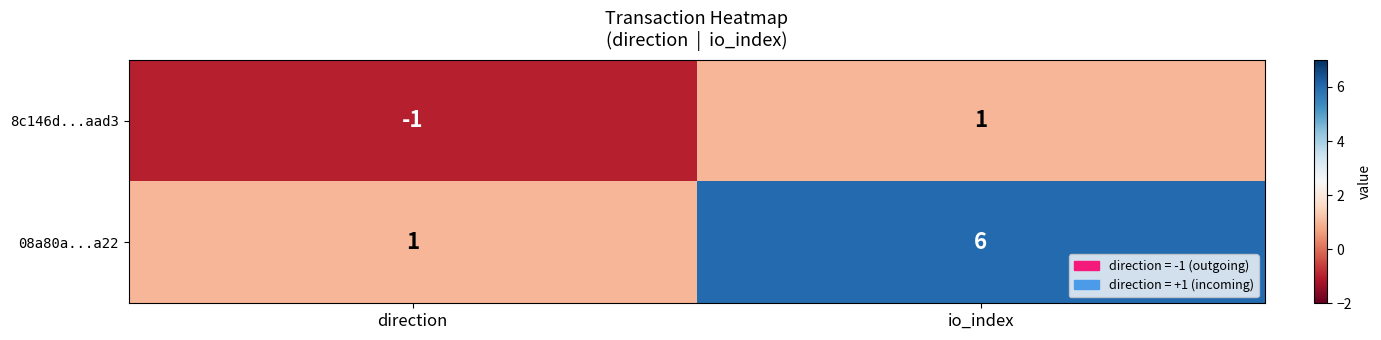

Rank the series at direction from highest to lowest value.

08a80a...a22, 8c146d...aad3